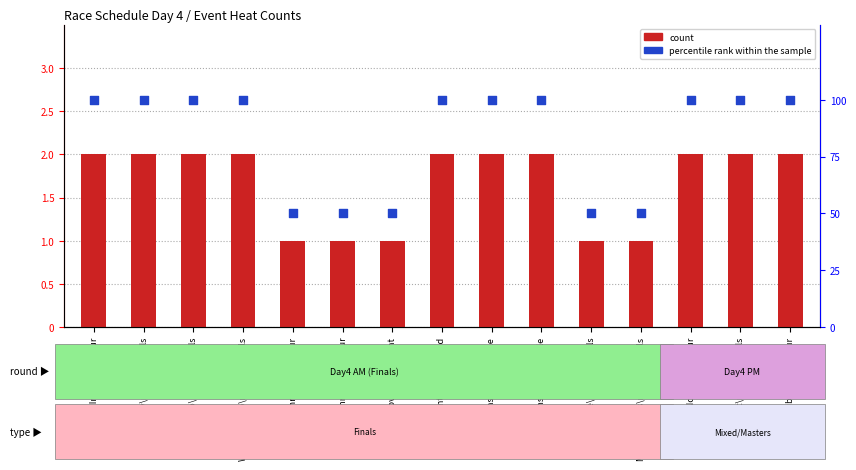

What are all the series names shown in the legend?

count, percentile rank within the sample